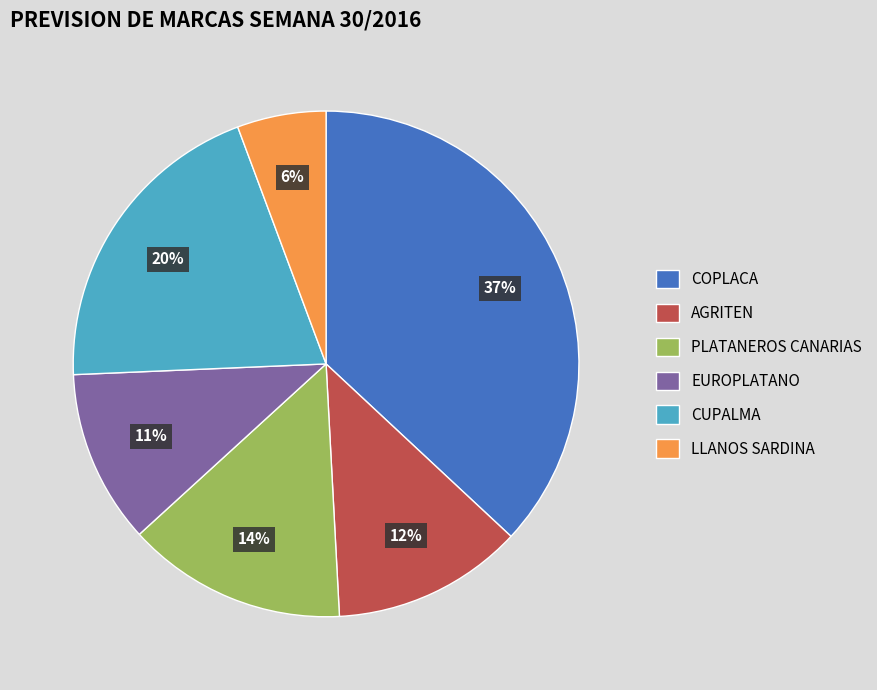

The AGRITEN slice represents 12% of the pie. True or false?

True